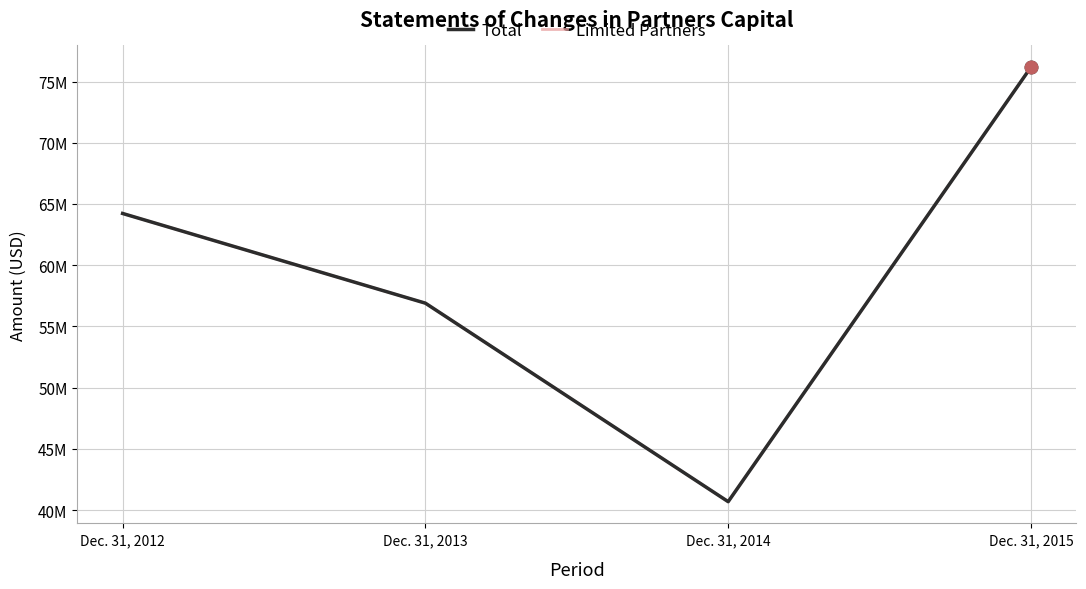

Where is Total nearest to the value 58429507?

Dec. 31, 2013